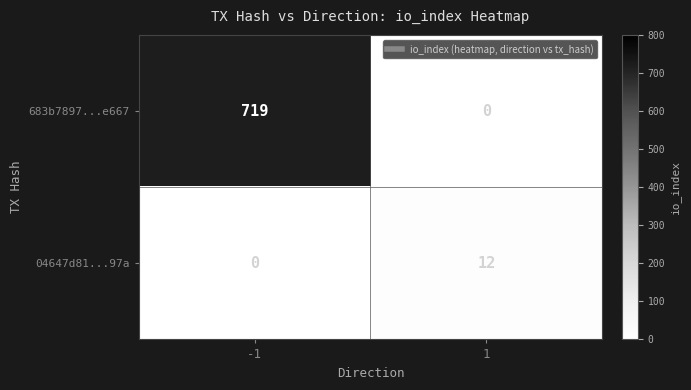

The 04647d81...97a series shows 3 at 1. True or false?

False